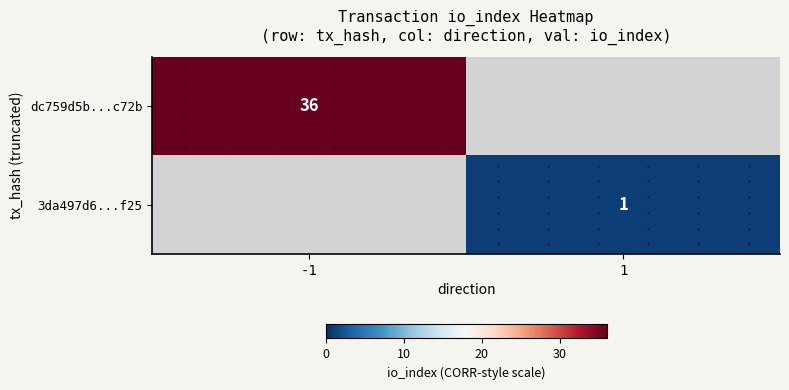

Count the number of data series in this chart.

2